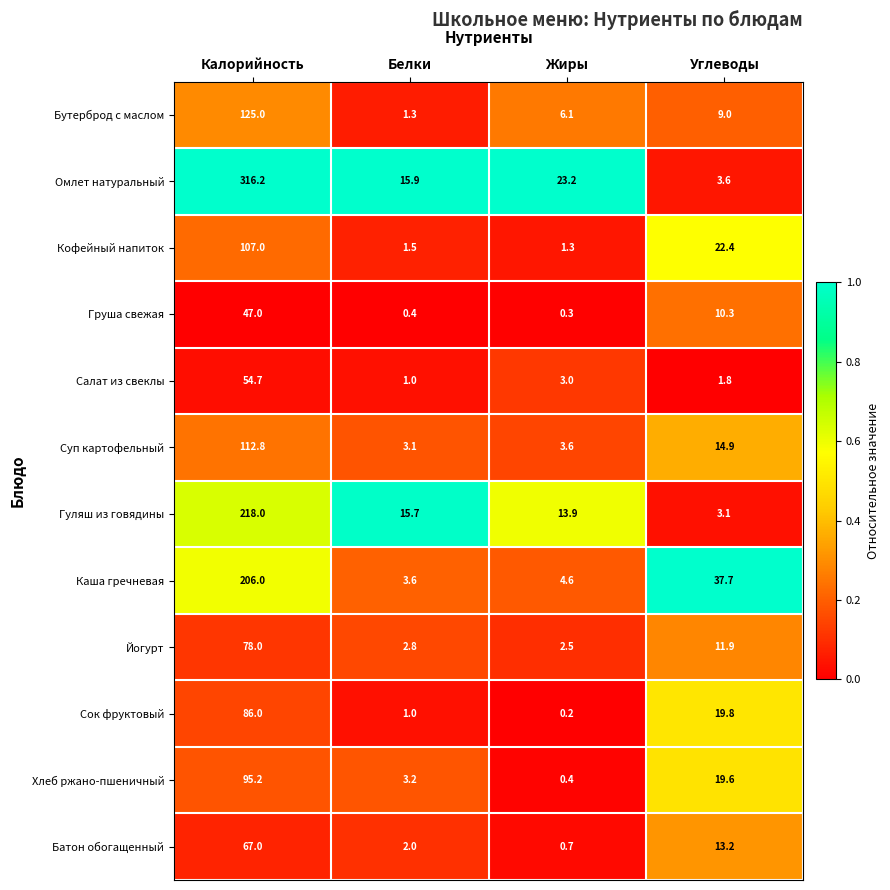

What is the average value of the Сок фруктовый series?

26.8